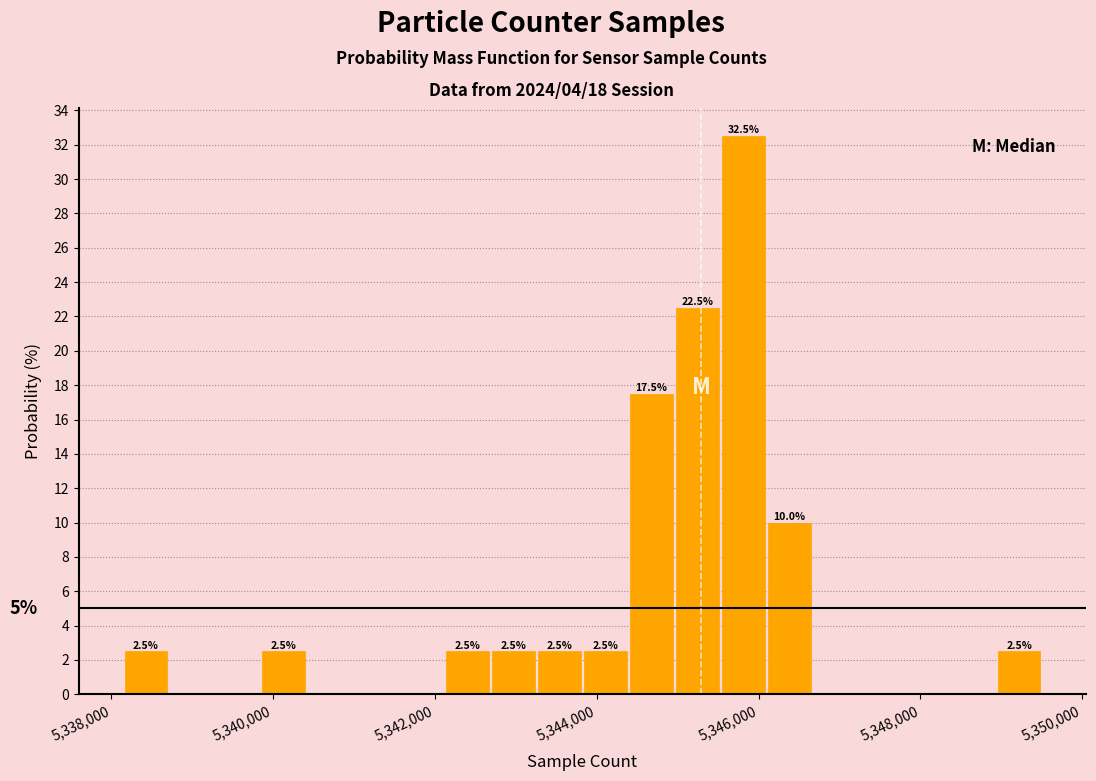

Around what value on the x-axis is the tallest bar? Give the approximate position of its centre, as read against the axis.

5345800